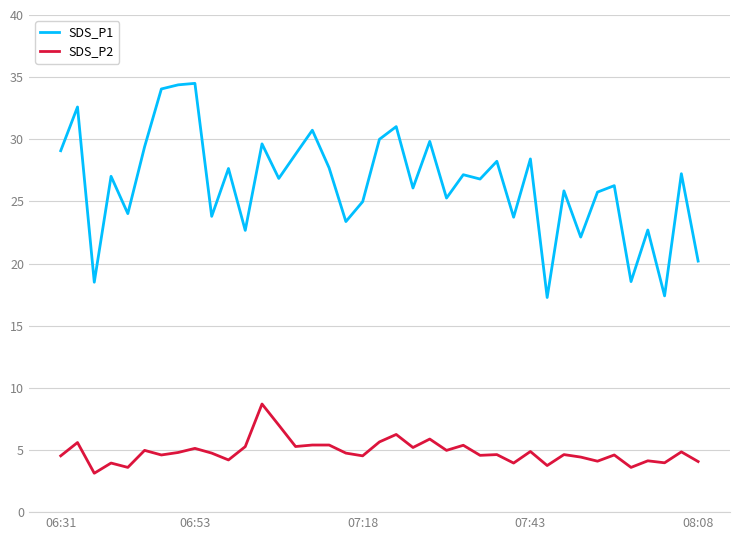

Does the chart have visible grid lines?

Yes